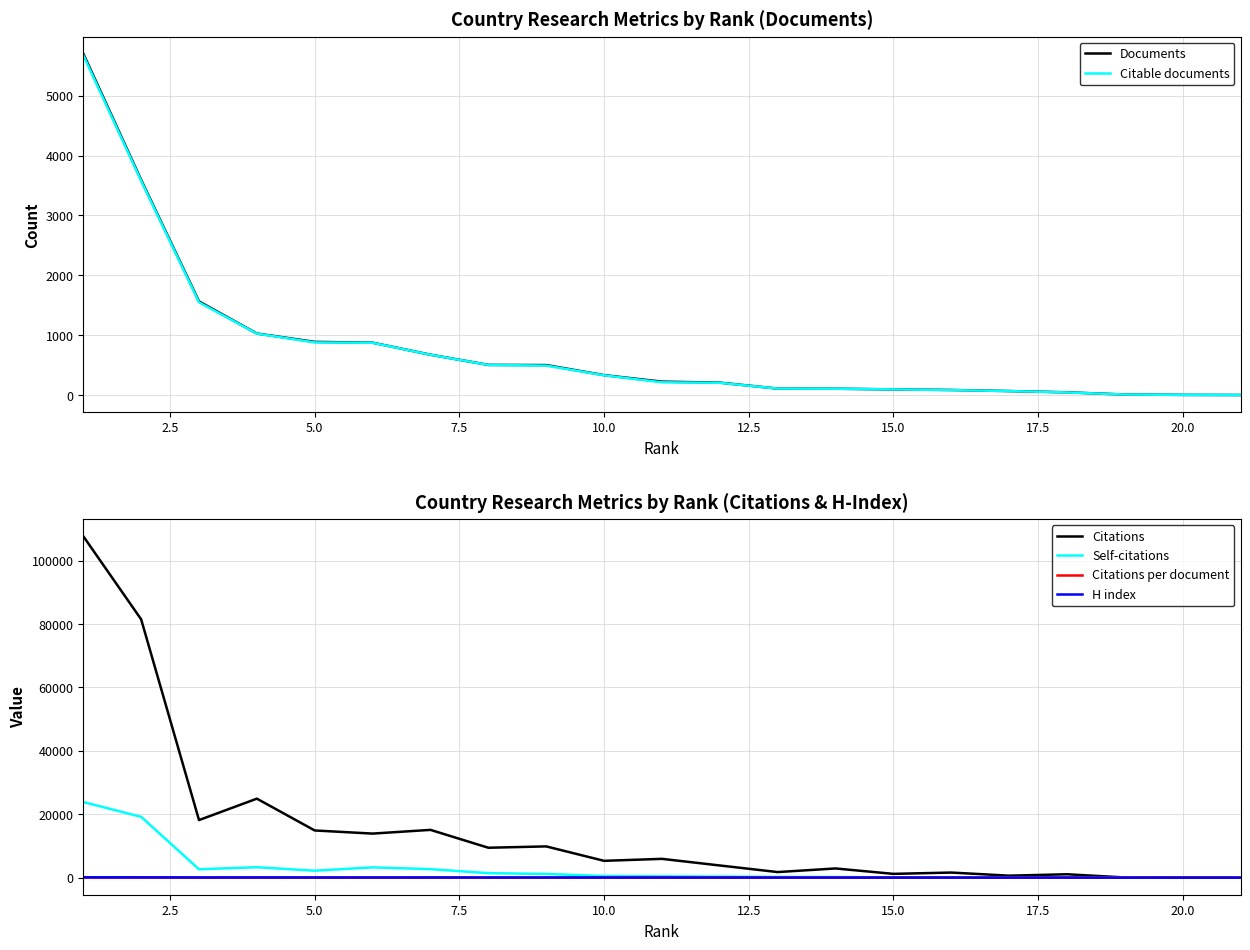

At which category does Citations per document reach its first local peak?

2.5